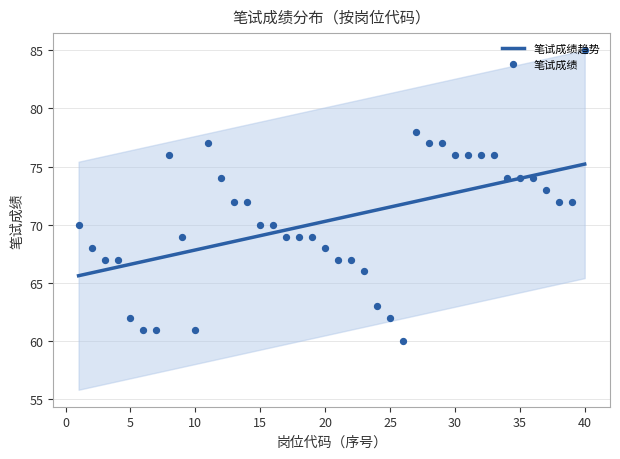

Which series reaches the maximum Y coordinate?

笔试成绩